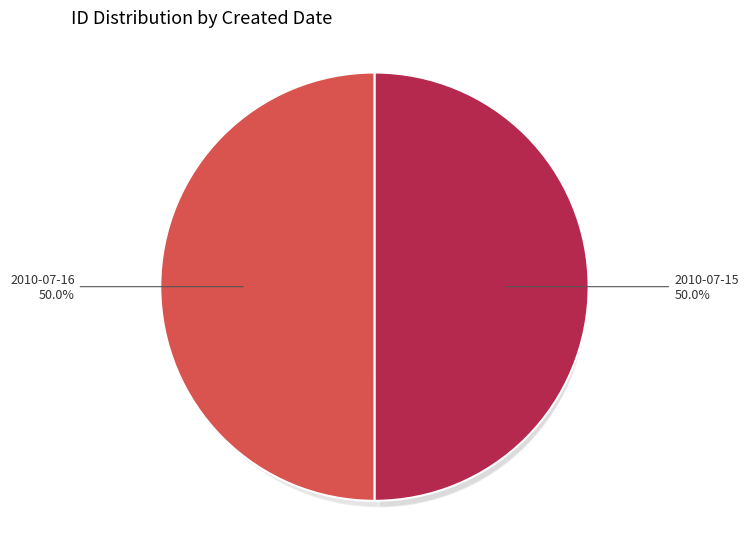

How many slices are in this pie chart?

2